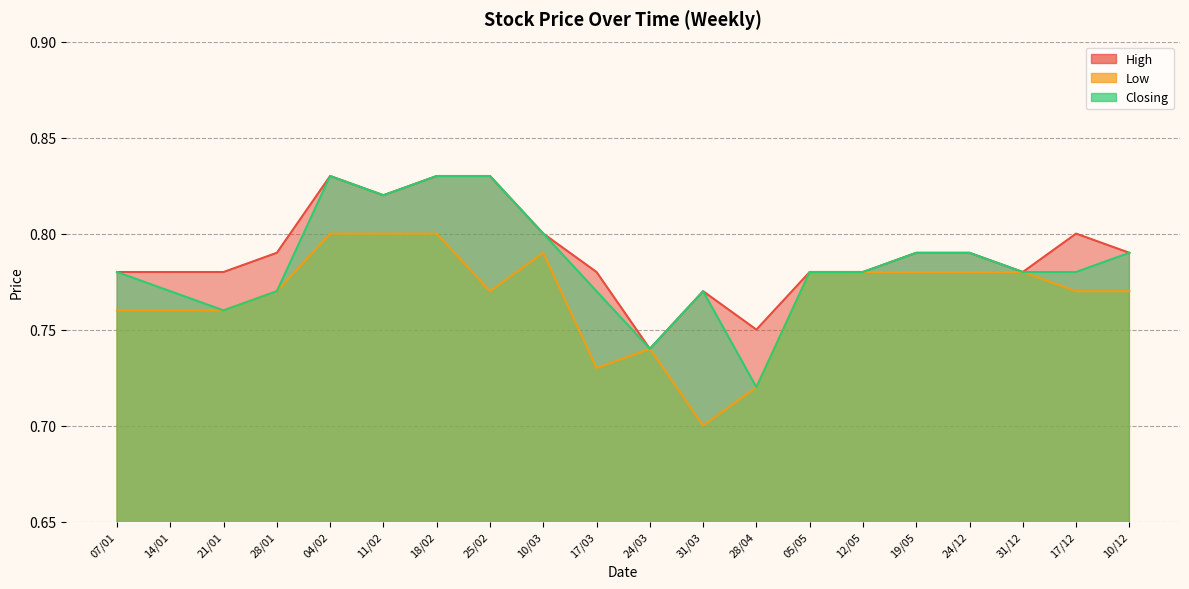

At which category does the chart reach its minimum across all series?

31/03